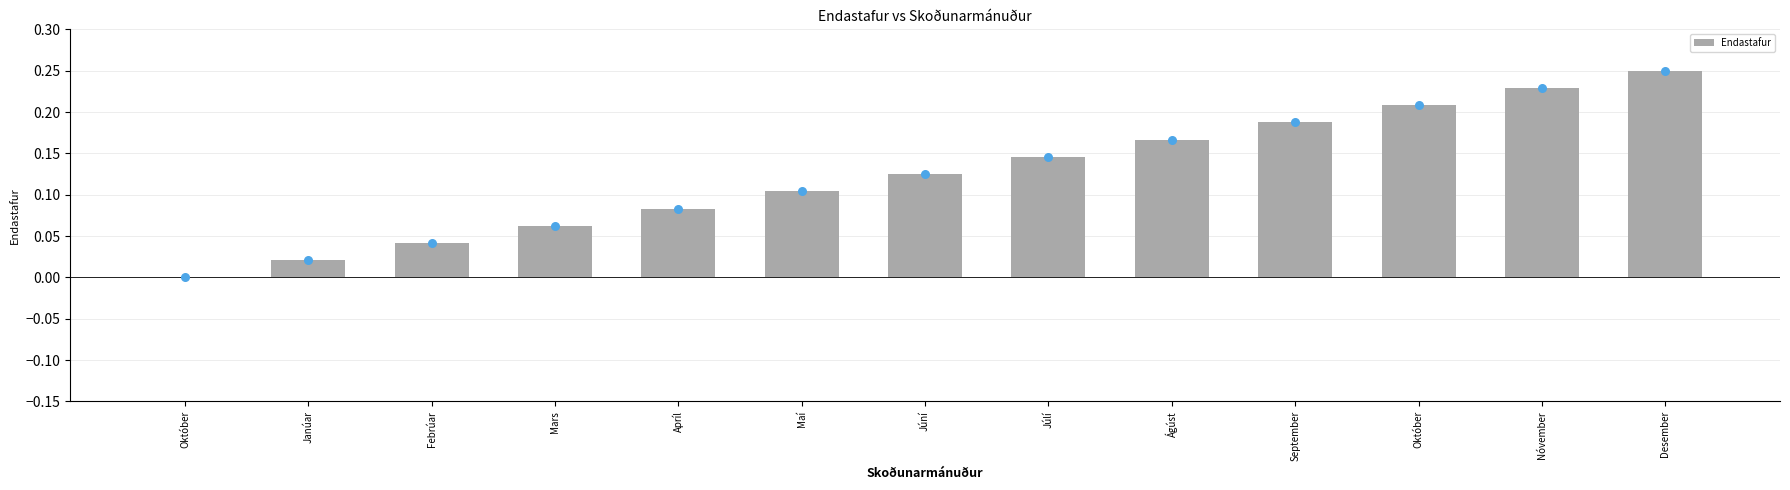

What is the change in value from Janúar to Desember?

+0.2